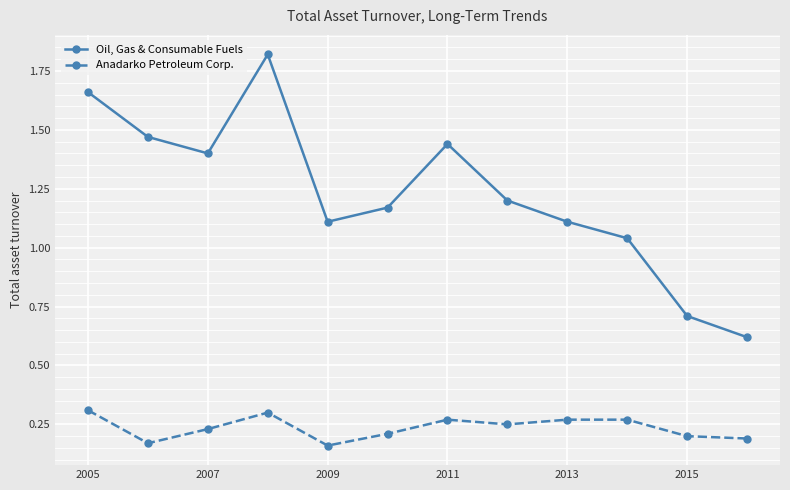

What is the sum of all Oil, Gas & Consumable Fuels values?

14.8